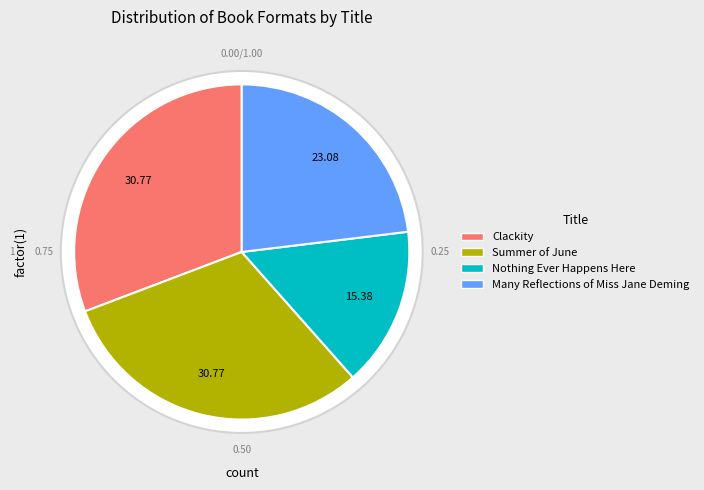

To the nearest percent, what is the average slice percentage?

25%